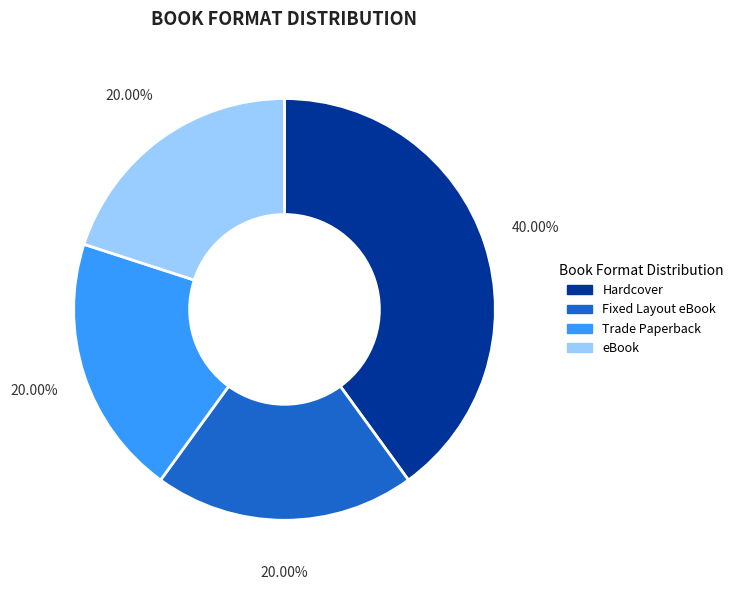

Do Fixed Layout eBook and Hardcover together represent more than half of the pie?

Yes